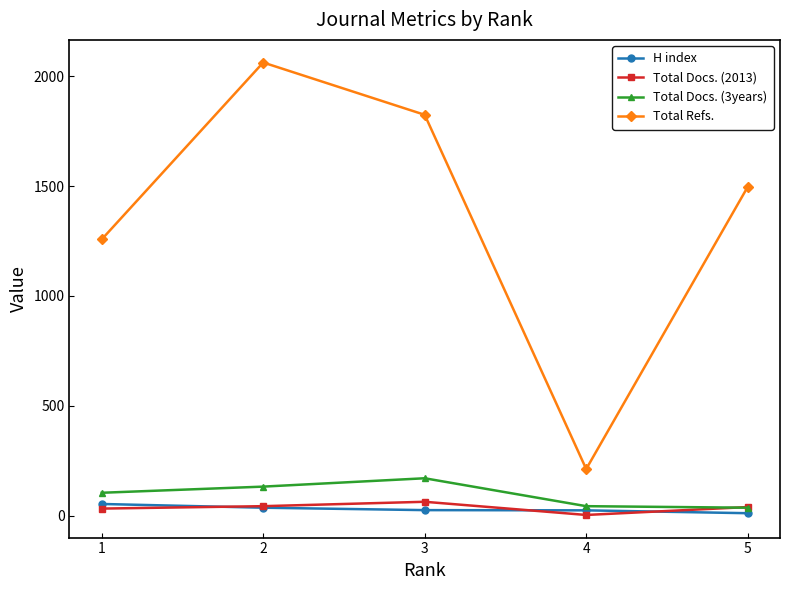

What is the difference between the maximum and minimum values in the Total Docs. (2013) series?

60